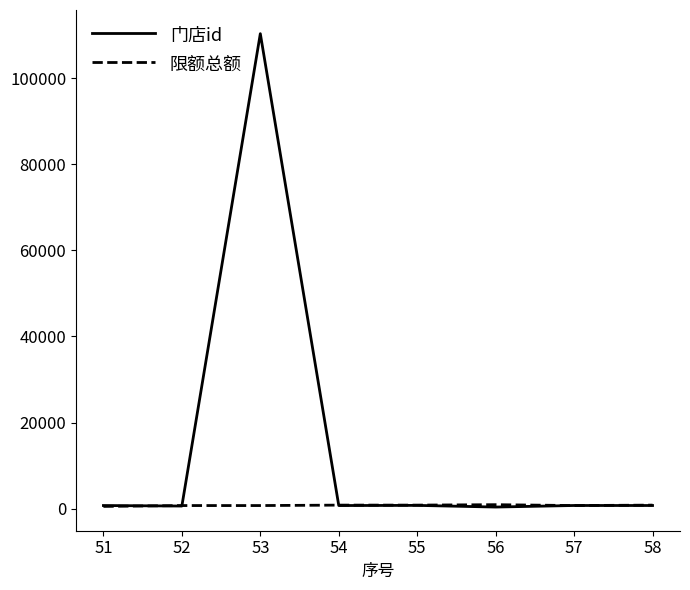

List the series in order of their peak value, lowest first.

限额总额, 门店id